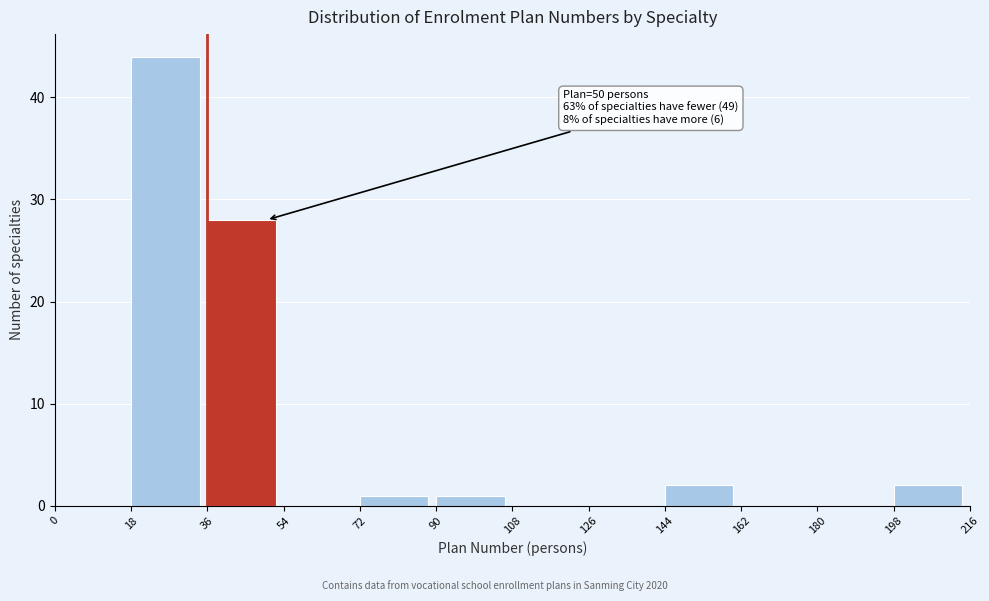

Over which range of the x-axis is the bar tallest?

18 to 36